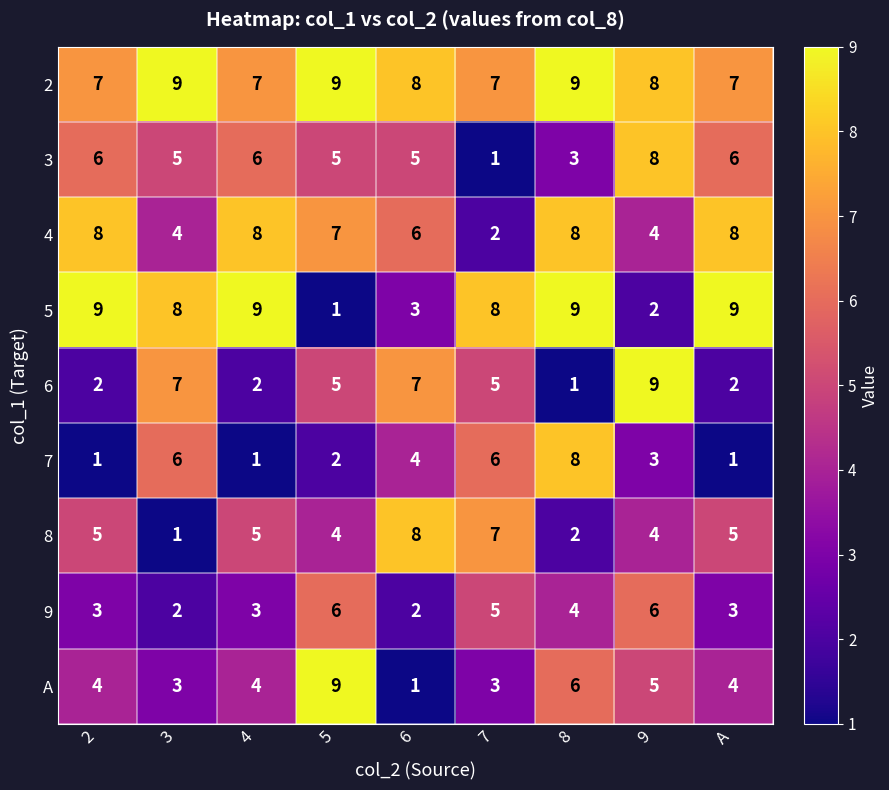

What is the sum of all 7 values?

32